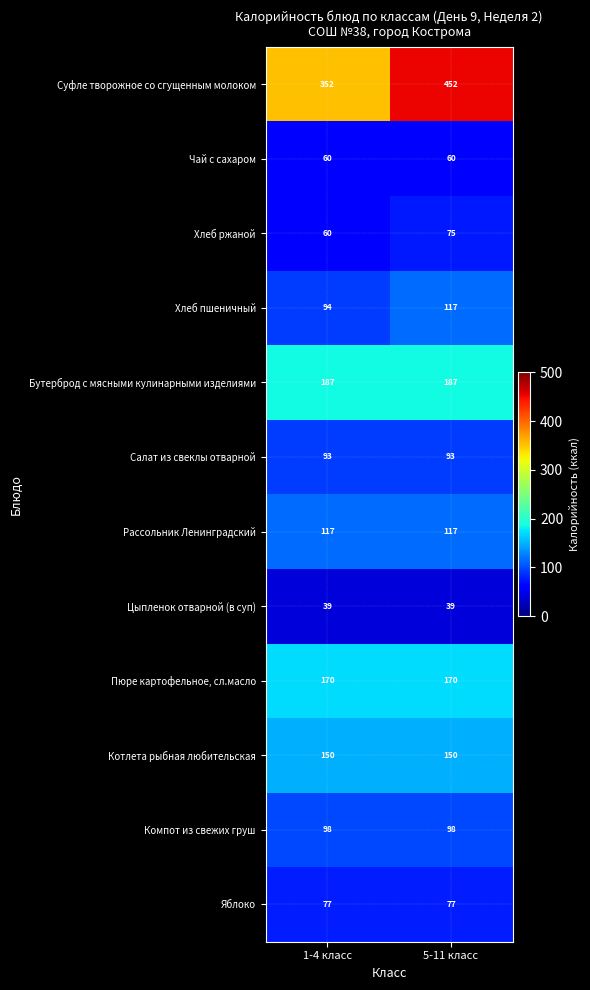

What is the sum of the Рассольник Ленинградский values at 5-11 класс and 1-4 класс?

234